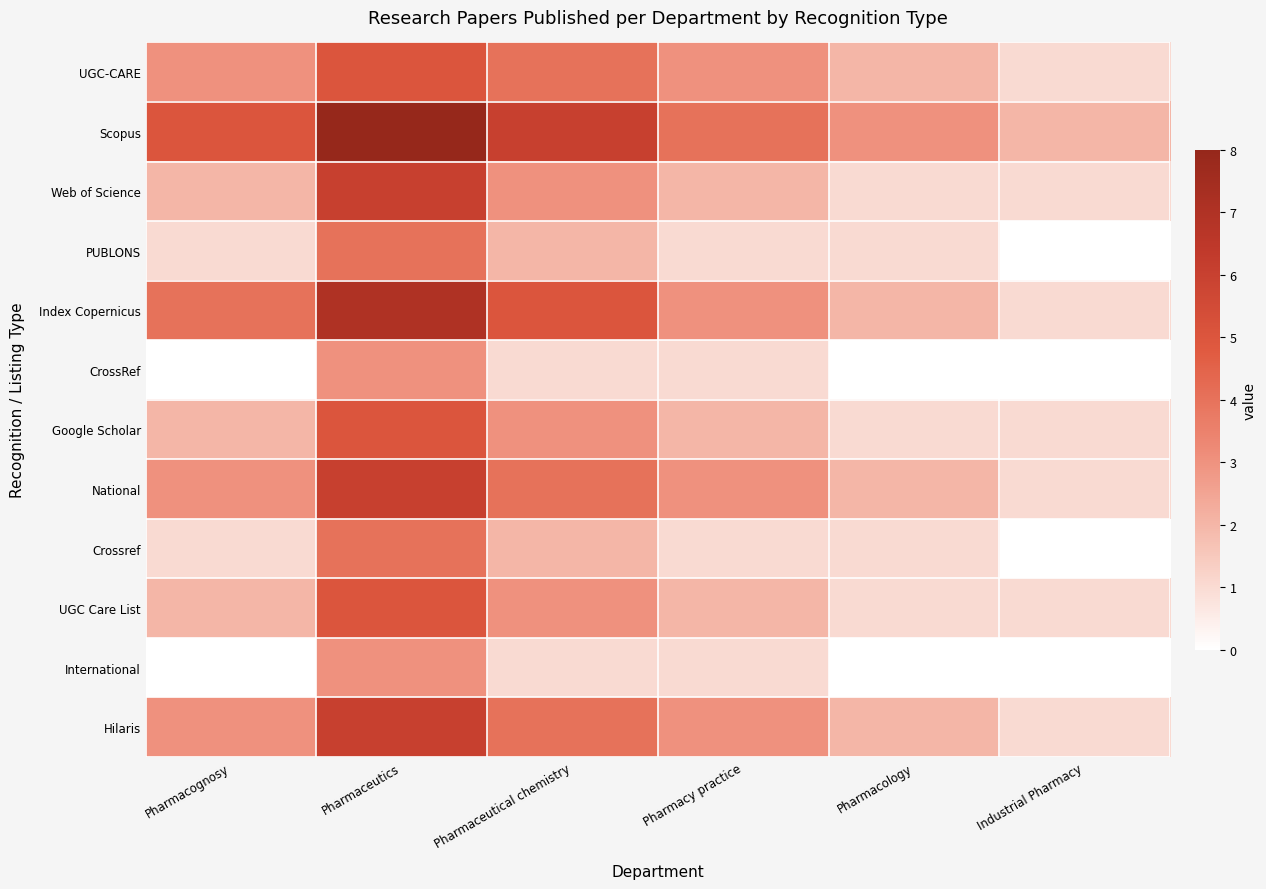

How many data points does each series have?

6